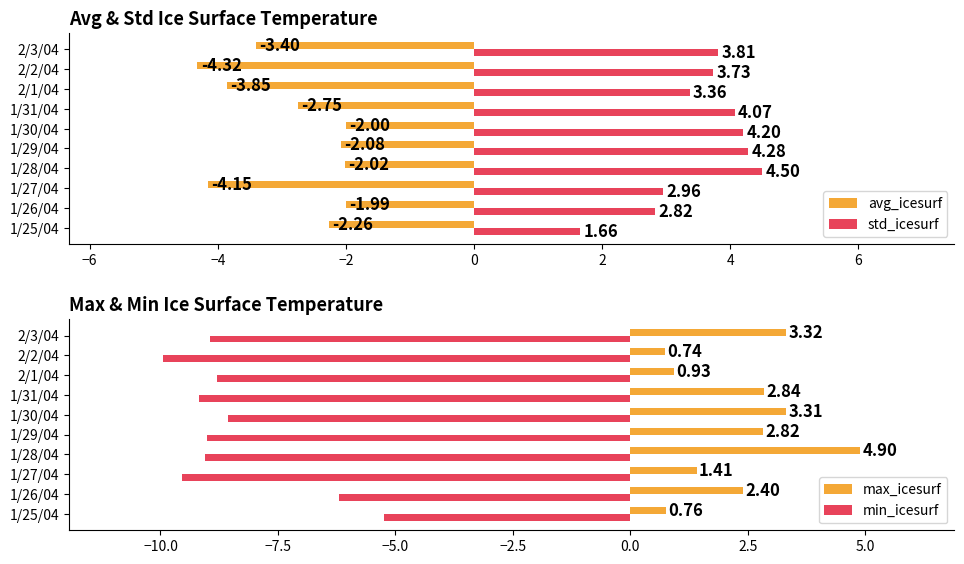

Where is std_icesurf nearest to the value 3?

1/27/04